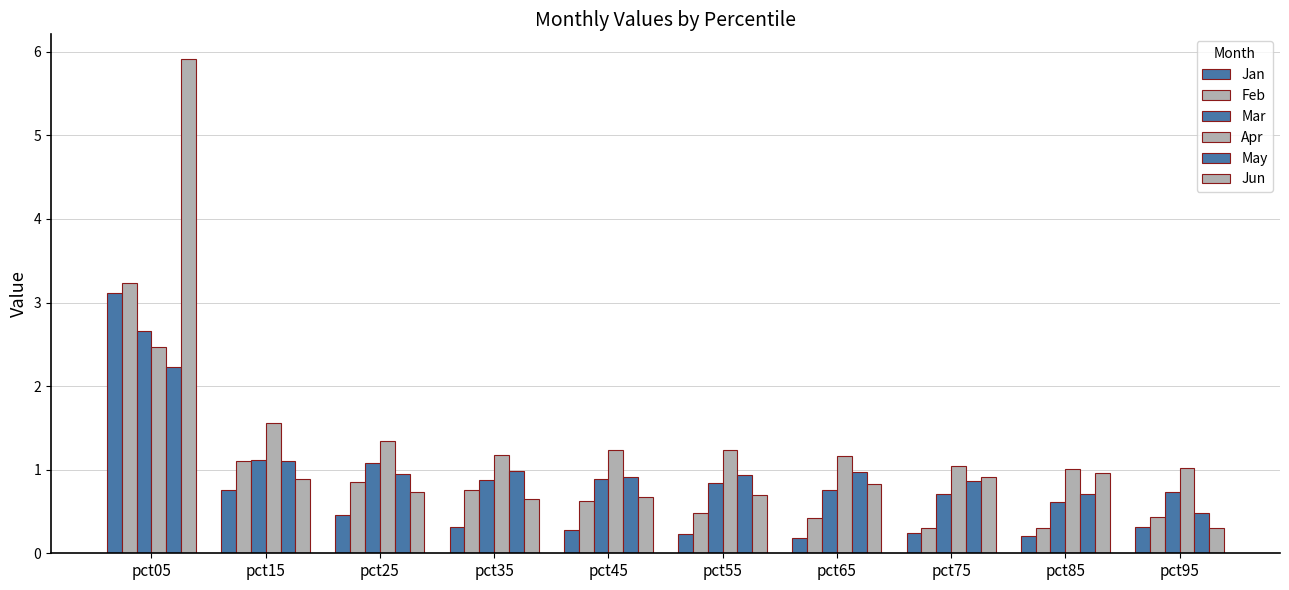

Are the bars grouped side by side (vs. stacked)?

Yes